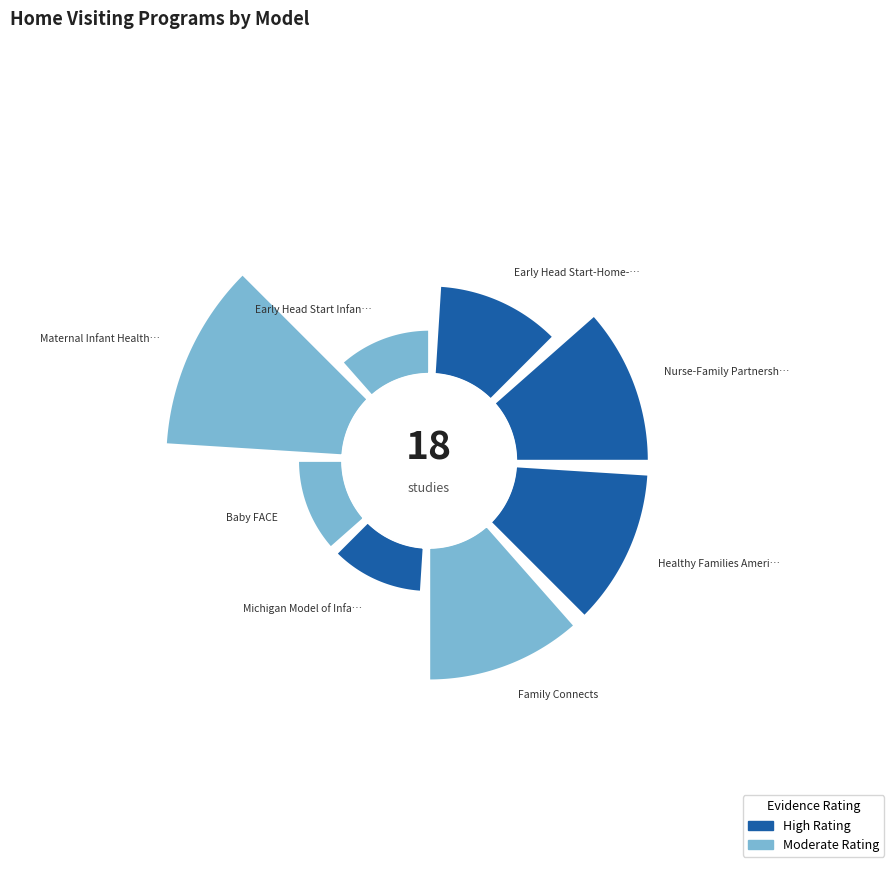

Is there a majority slice in this chart?

No